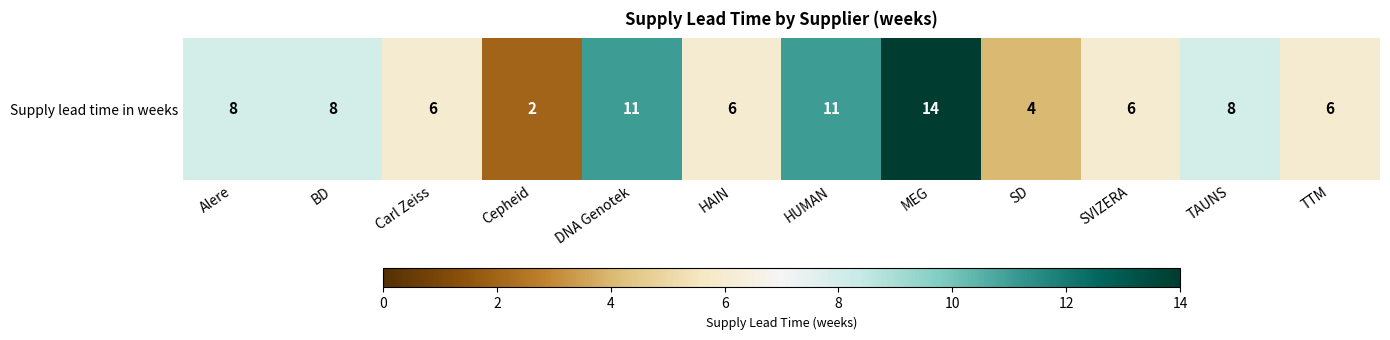

What is the change in value from HUMAN to SD?

-7